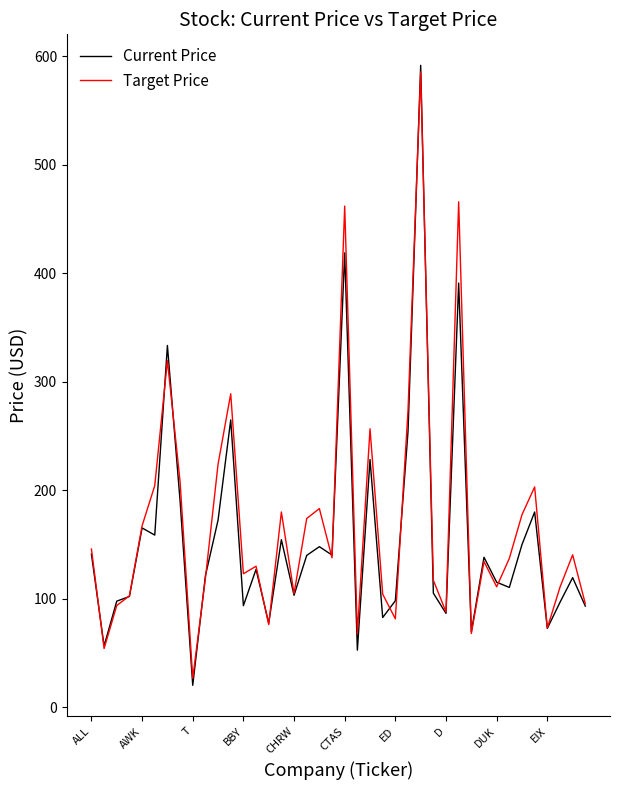

What is the smallest value displayed?

20.2